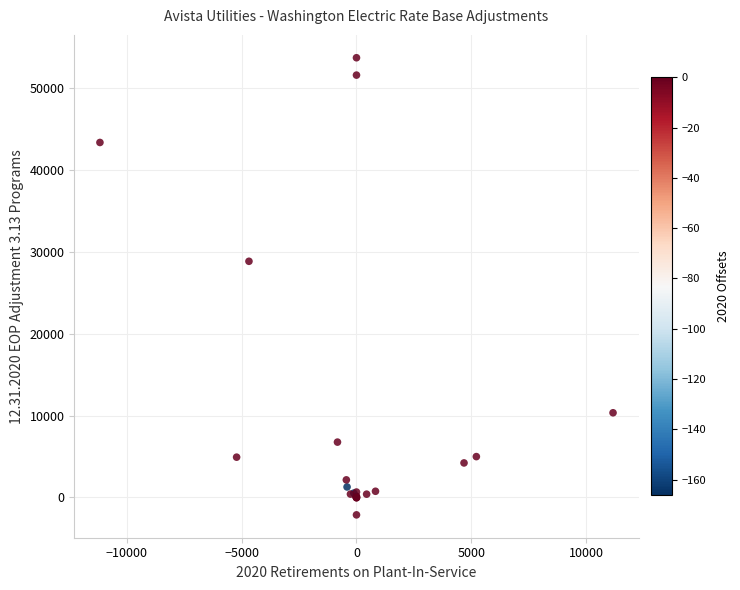

What Y value in the scatter plot is closest to 25768?

28821.4